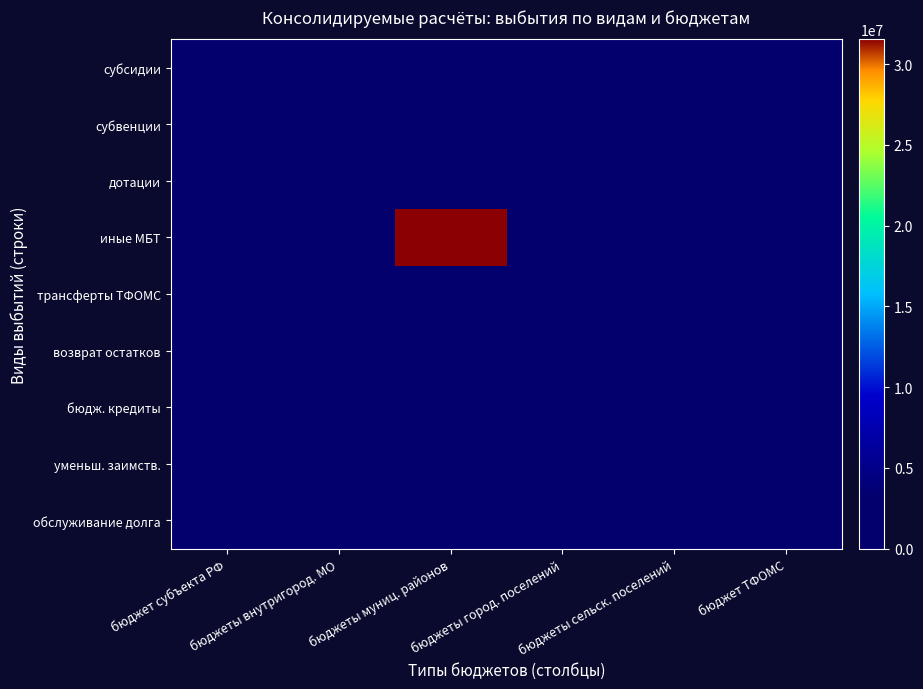

What is the total value across all series at бюджеты муниц. районов?

34267738.4